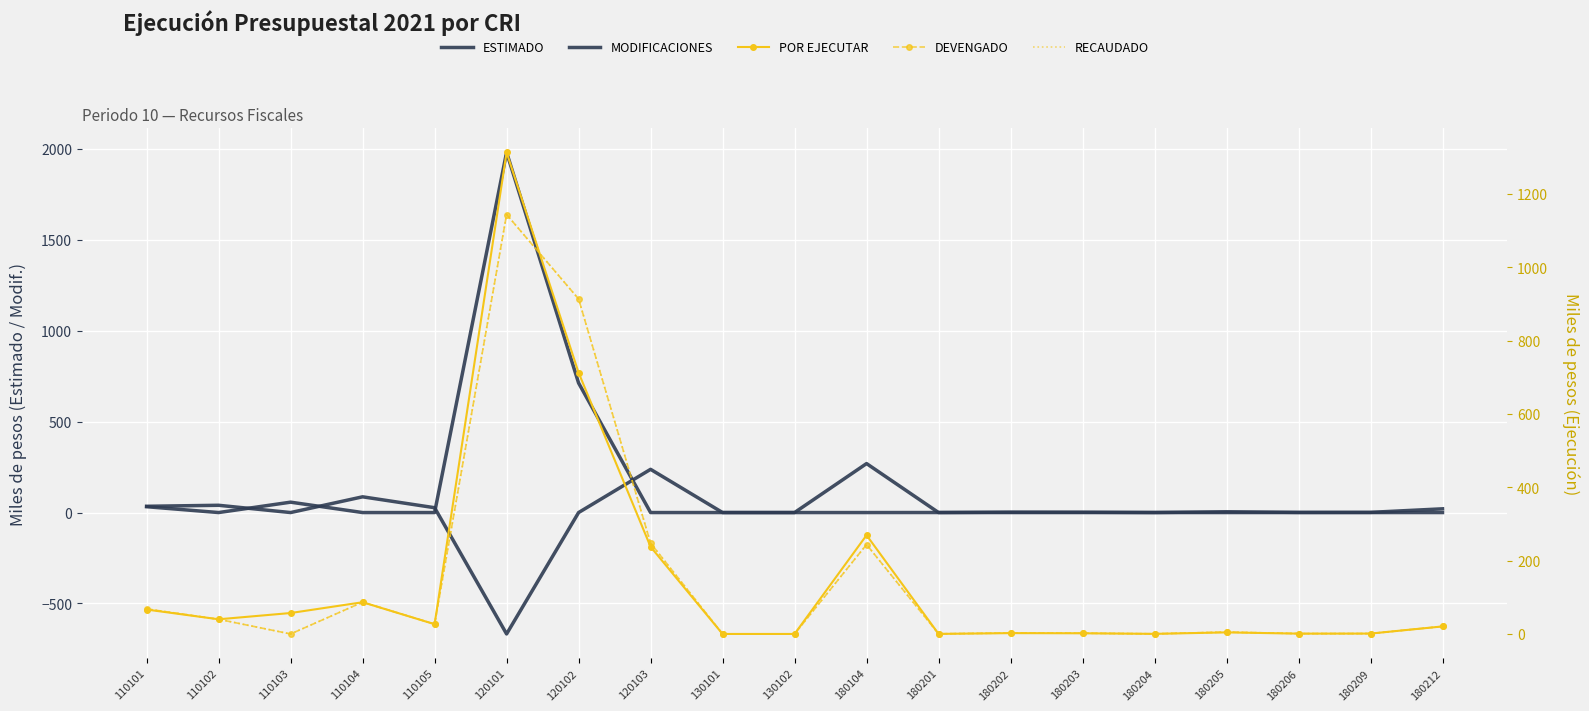

What is the minimum value shown in the chart?

-667.6